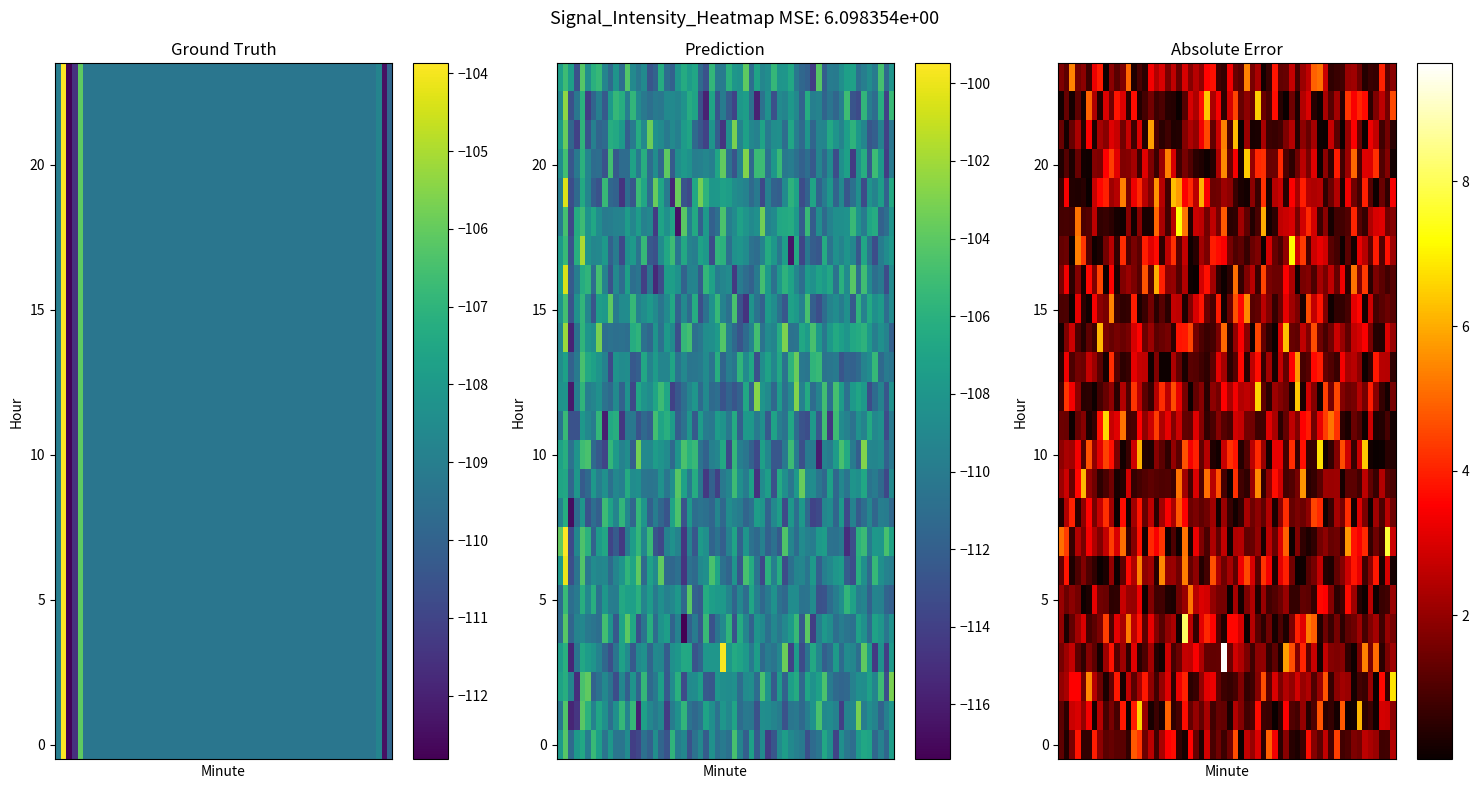

Is the value of 23 at 1 greater than the value of 0 at 4?

Yes